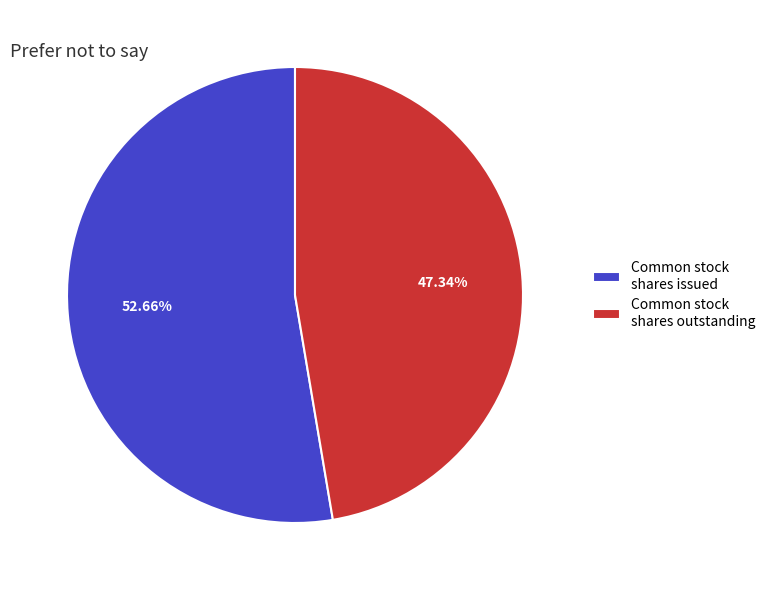

What is the largest slice in the pie chart?

Common stock shares issued